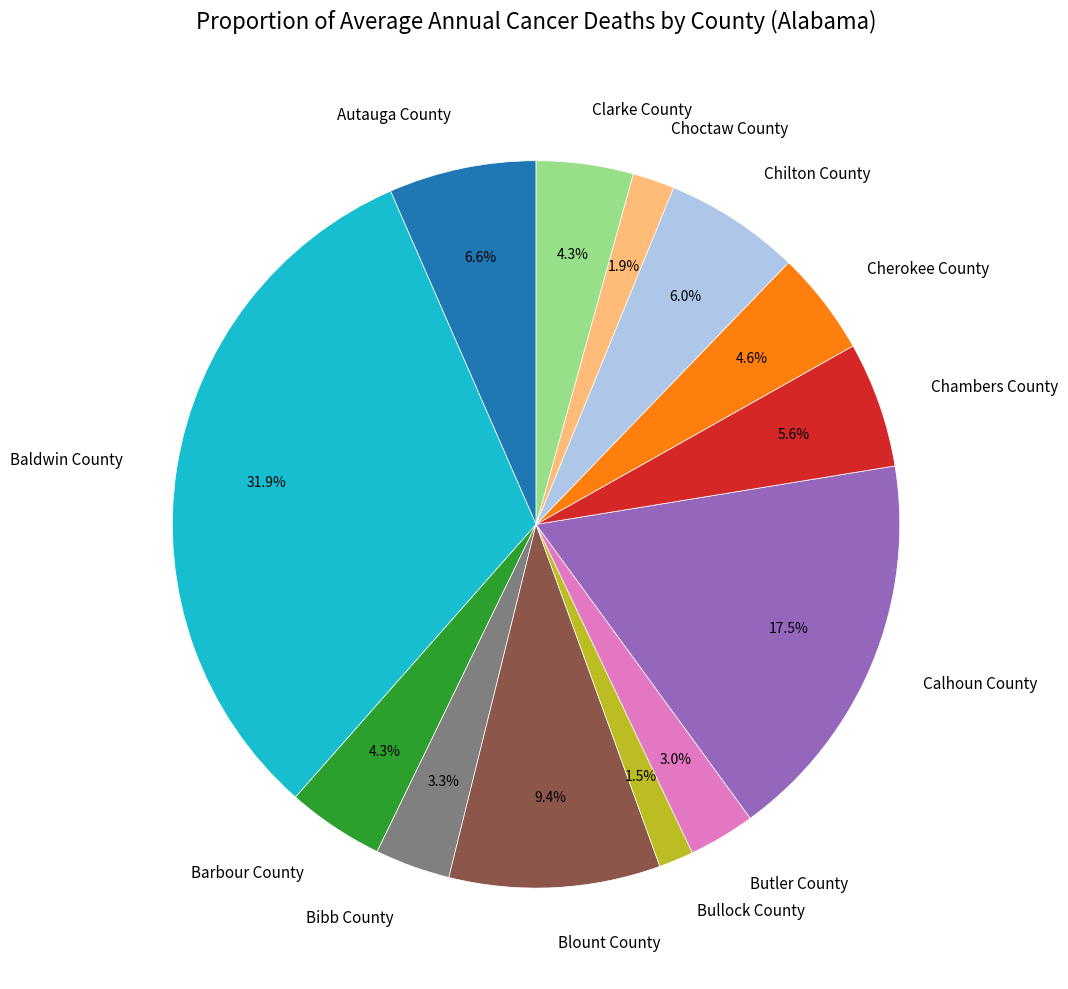

What percentage do Bullock County and Choctaw County together represent?

3.4%